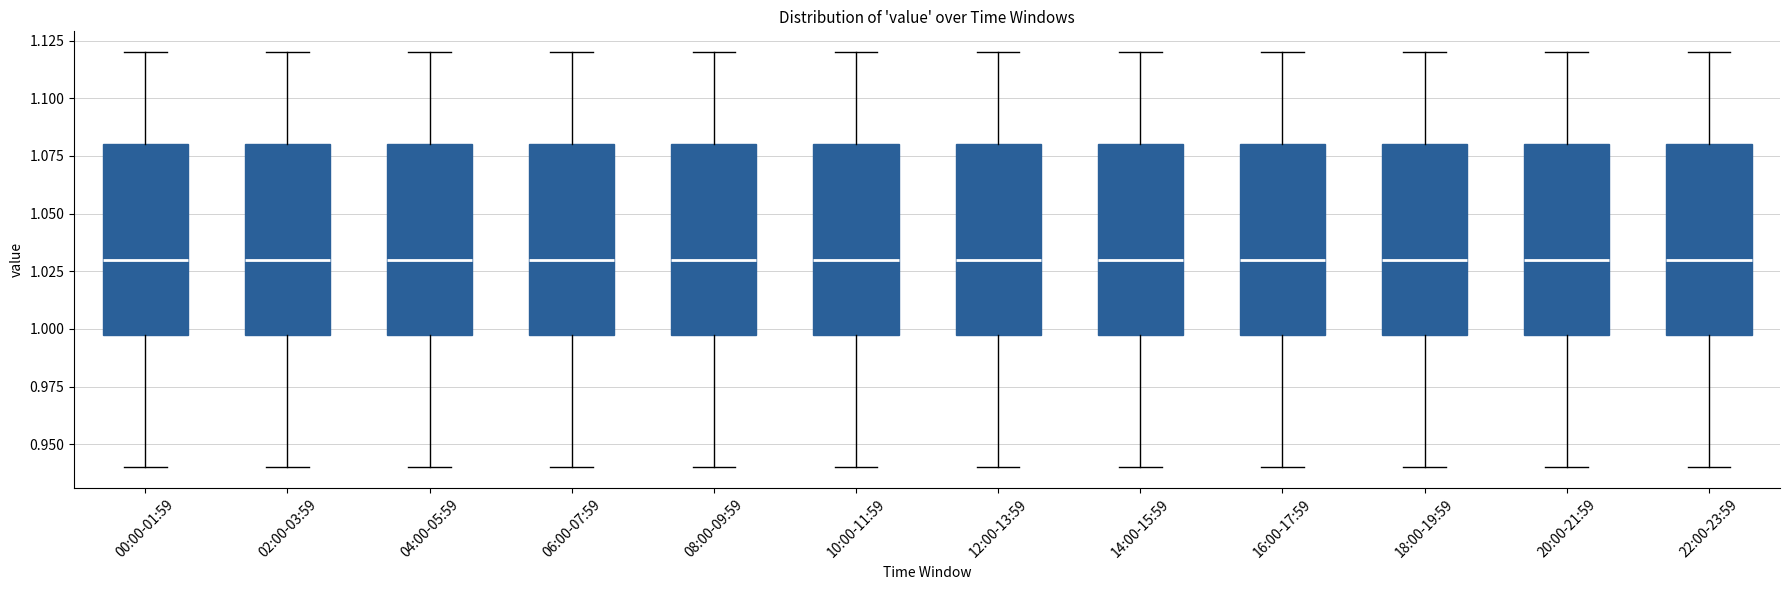

Reading left to right, transcribe this box plot: for each box, give where its median line is, the range the box spans, and where its two whiskers end, as read against the y-axis. The values are not printed on the chart, so give them approximately, as read against the axis.

00:00-01:59: median 1.03, box 1.00 to 1.08, whiskers 0.94 to 1.12
02:00-03:59: median 1.03, box 1.00 to 1.08, whiskers 0.94 to 1.12
04:00-05:59: median 1.03, box 1.00 to 1.08, whiskers 0.94 to 1.12
06:00-07:59: median 1.03, box 1.00 to 1.08, whiskers 0.94 to 1.12
08:00-09:59: median 1.03, box 1.00 to 1.08, whiskers 0.94 to 1.12
10:00-11:59: median 1.03, box 1.00 to 1.08, whiskers 0.94 to 1.12
12:00-13:59: median 1.03, box 1.00 to 1.08, whiskers 0.94 to 1.12
14:00-15:59: median 1.03, box 1.00 to 1.08, whiskers 0.94 to 1.12
16:00-17:59: median 1.03, box 1.00 to 1.08, whiskers 0.94 to 1.12
18:00-19:59: median 1.03, box 1.00 to 1.08, whiskers 0.94 to 1.12
20:00-21:59: median 1.03, box 1.00 to 1.08, whiskers 0.94 to 1.12
22:00-23:59: median 1.03, box 1.00 to 1.08, whiskers 0.94 to 1.12